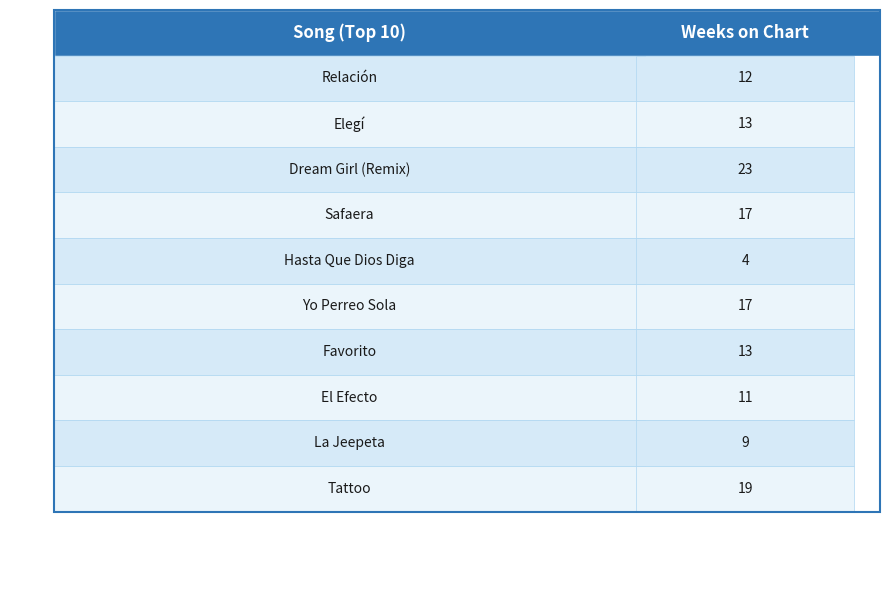

What is the difference between the second highest and minimum values?

15